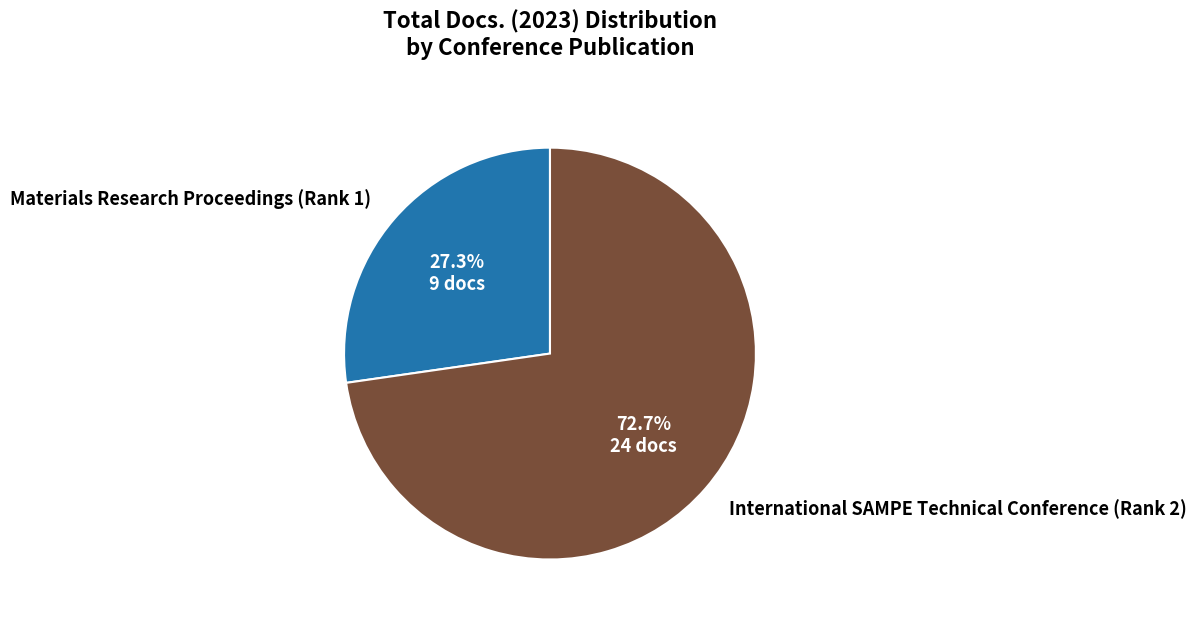

The Materials Research Proceedings (Rank 1) slice represents 41% of the pie. True or false?

False